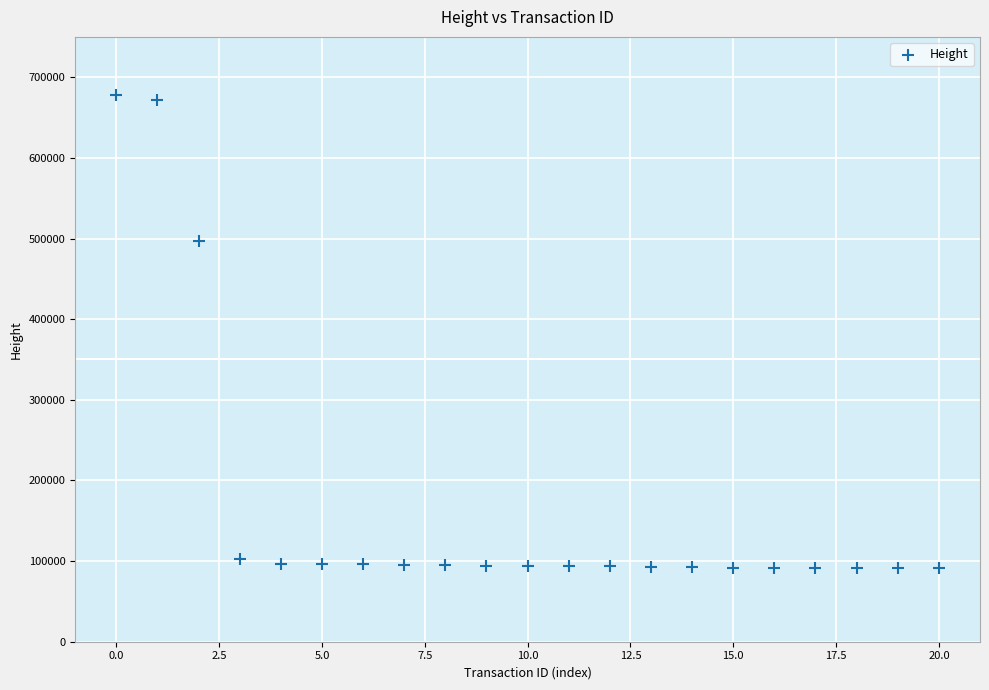

What Y value in the scatter plot is closest to 384588?

496705